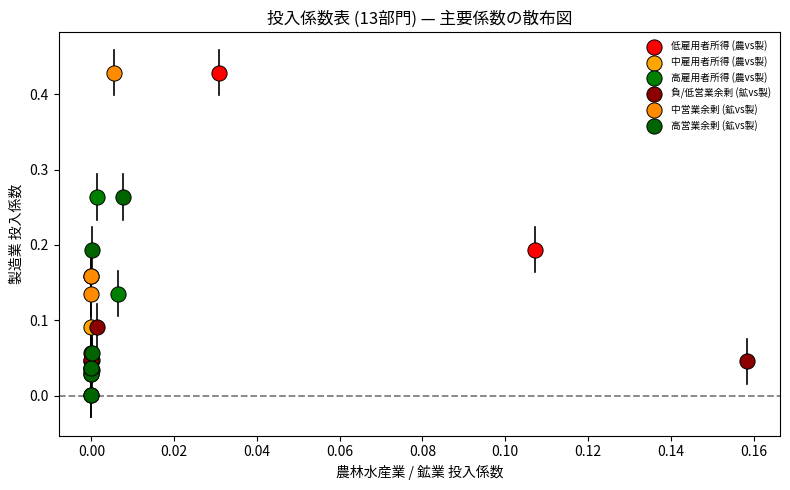

What are all the series names shown in the legend?

低雇用者所得 (農vs製), 中雇用者所得 (農vs製), 高雇用者所得 (農vs製), 負/低営業余剰 (鉱vs製), 中営業余剰 (鉱vs製), 高営業余剰 (鉱vs製)